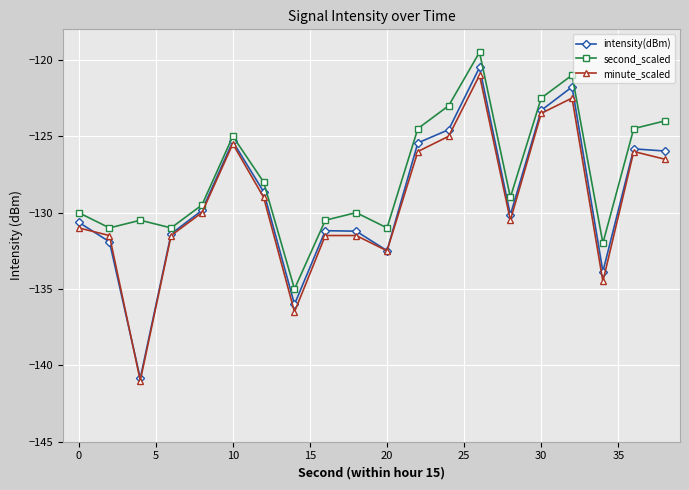

What is the value of the minute_scaled point at the 6th from the left?

-125.5